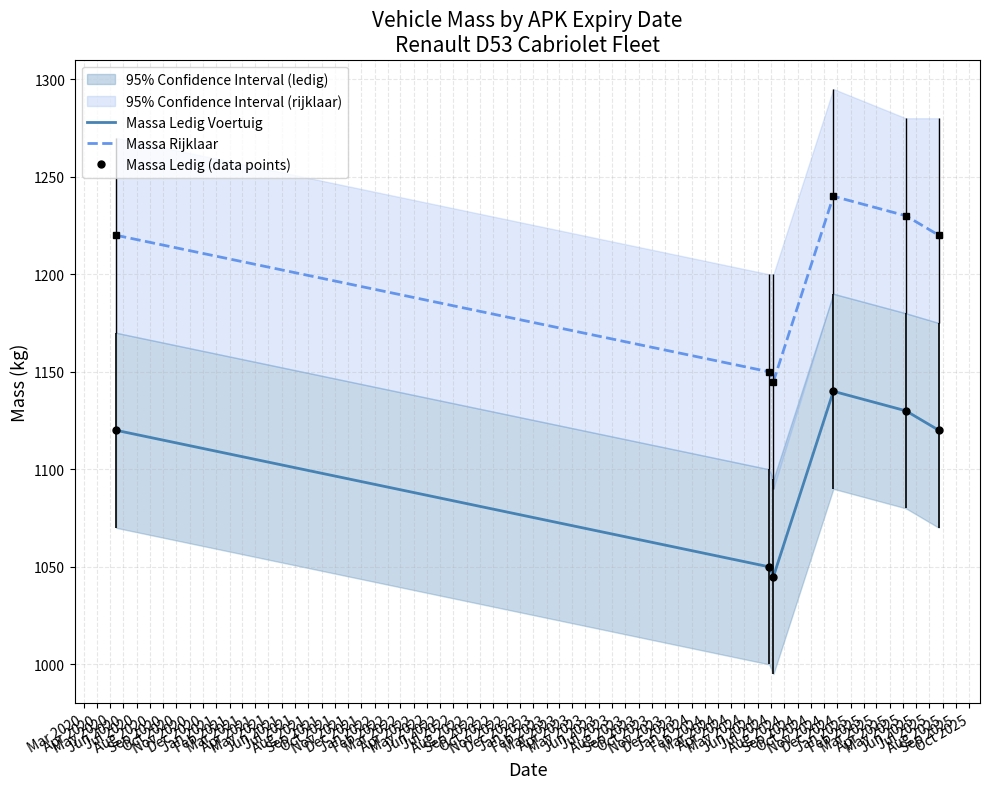

What is the minimum value for Massa Rijklaar?

1145